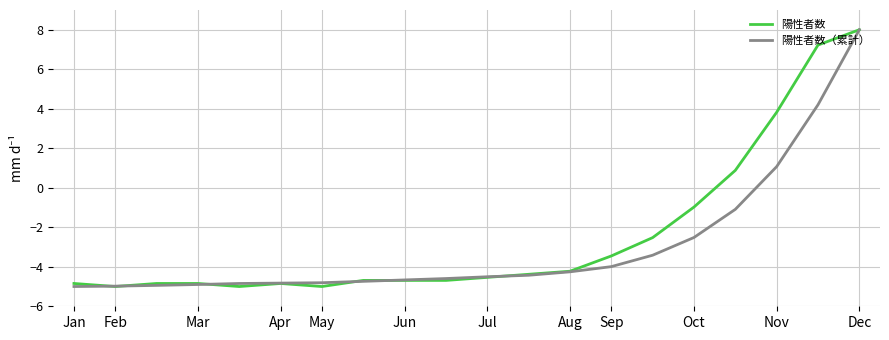

What is the greatest value displayed?

8.0